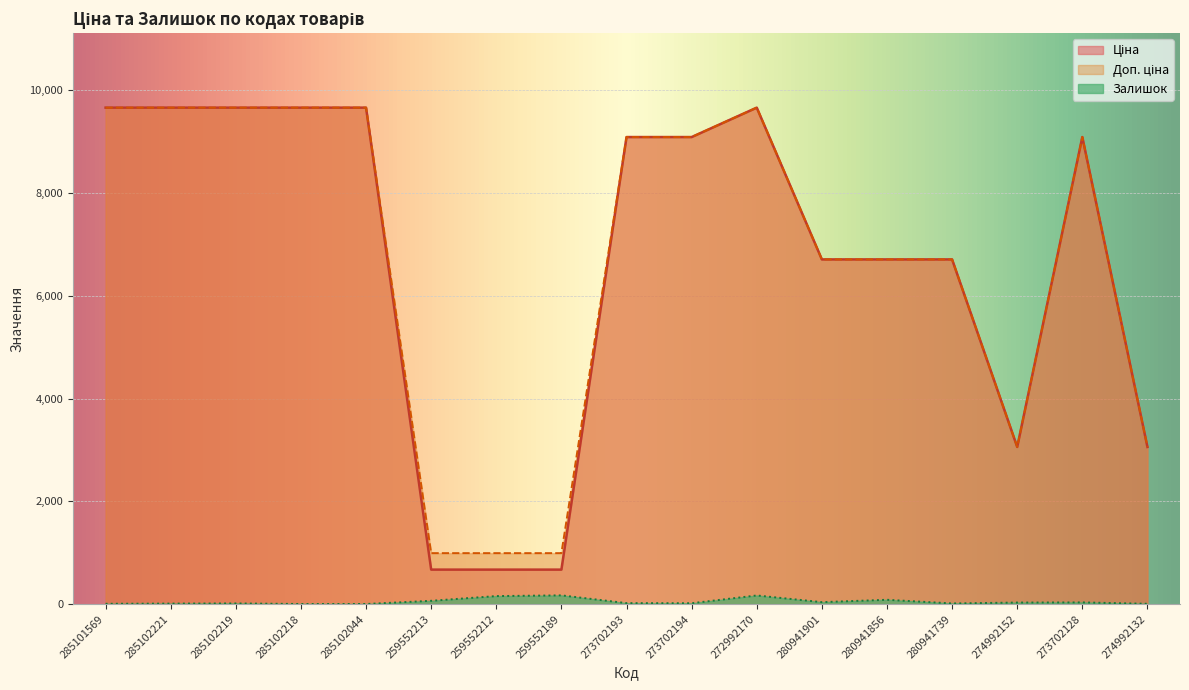

Is the value of Доп. ціна at 280941856 greater than the value of Залишок at 285102218?

Yes